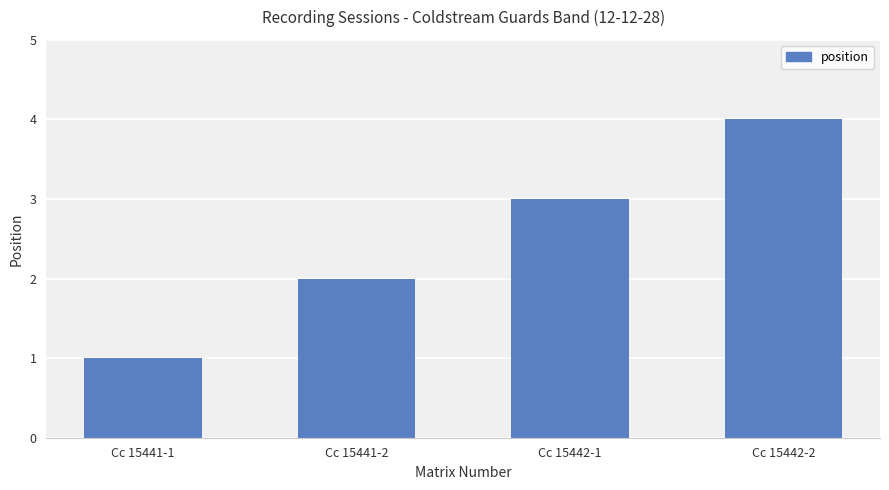

The value at Cc 15442-1 is 3. True or false?

True